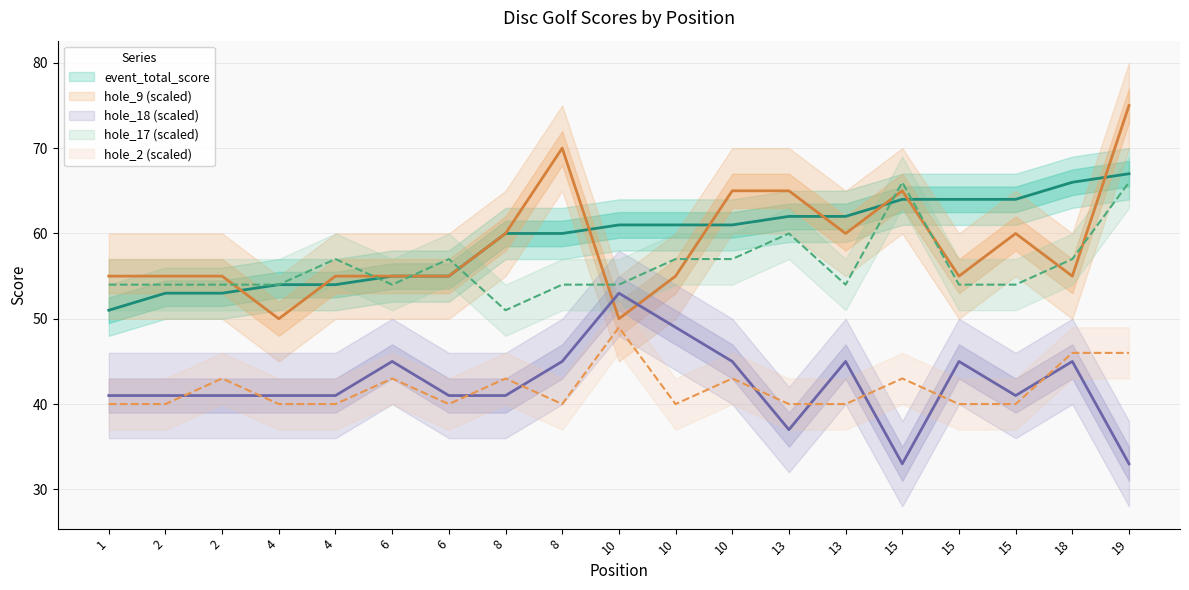

Reading left to right, extract all data points from this chart.

event_total_score: 51	53	53	54	54	55	55	60	60	61	61	61	62	62	64	64	64	66	67
hole_9: 55	55	55	50	55	55	55	60	70	50	55	65	65	60	65	55	60	55	75
hole_18: 41	41	41	41	41	45	41	41	45	53	49	45	37	45	33	45	41	45	33
hole_17: 54	54	54	54	57	54	57	51	54	54	57	57	60	54	66	54	54	57	66
hole_2: 40	40	43	40	40	43	40	43	40	49	40	43	40	40	43	40	40	46	46